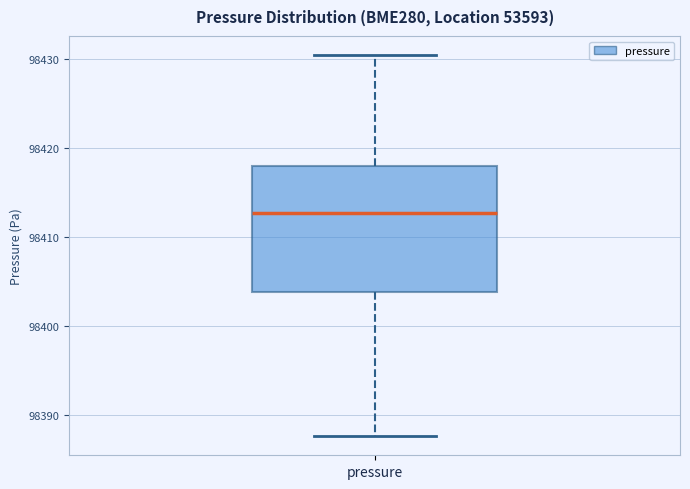

Where does the lower whisker of the box for pressure end on the y-axis? The values are not printed on the chart, so give them approximately, as read against the axis.

98388